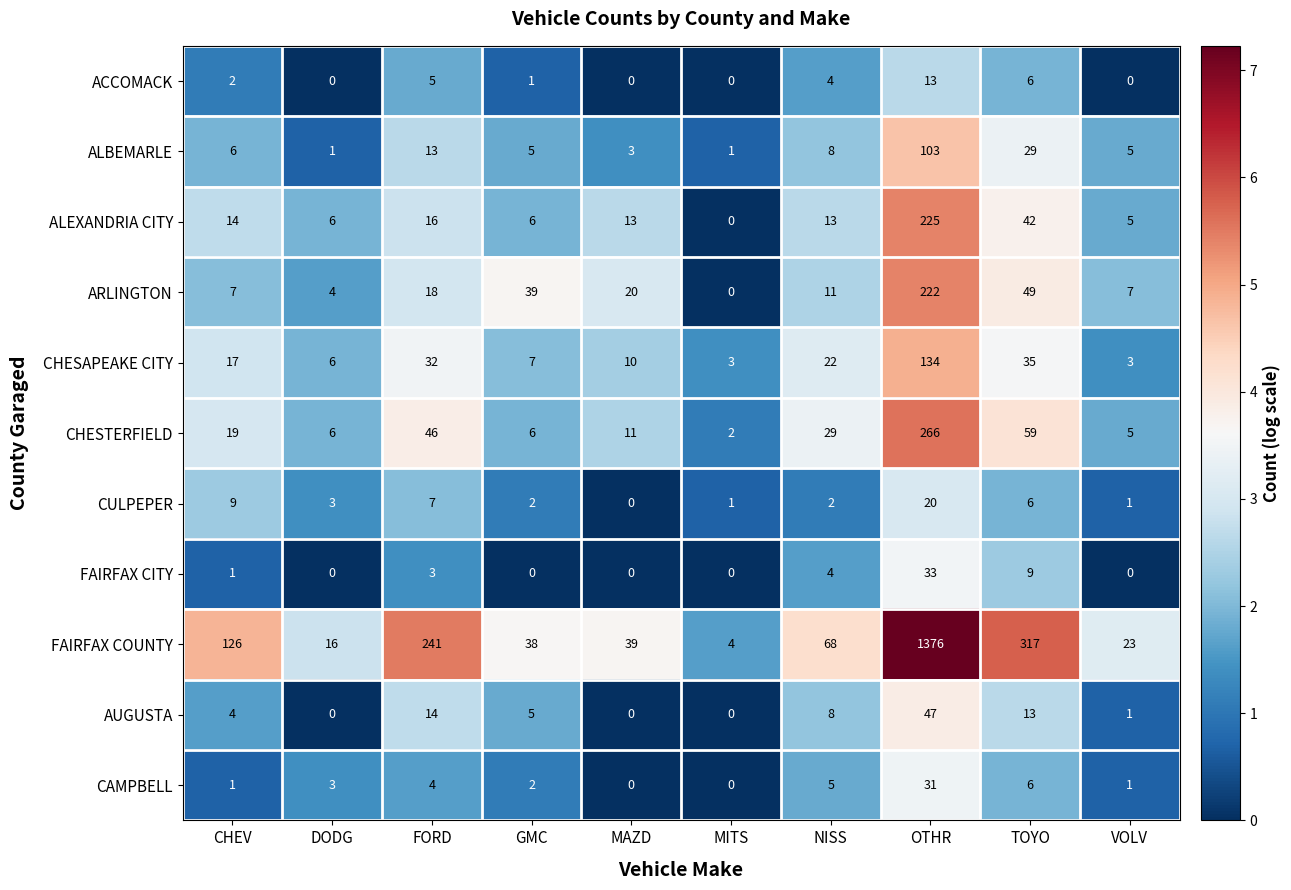

Between GMC and NISS, which series saw the biggest shift?

FAIRFAX COUNTY